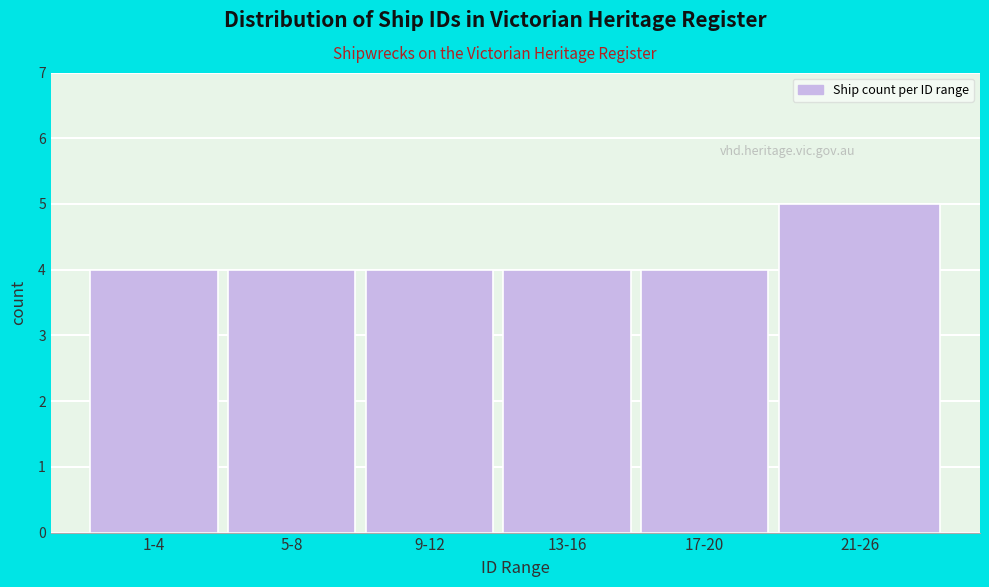

Reading left to right, list all the values displayed in this chart.

1-4=4	5-8=4	9-12=4	13-16=4	17-20=4	21-26=5